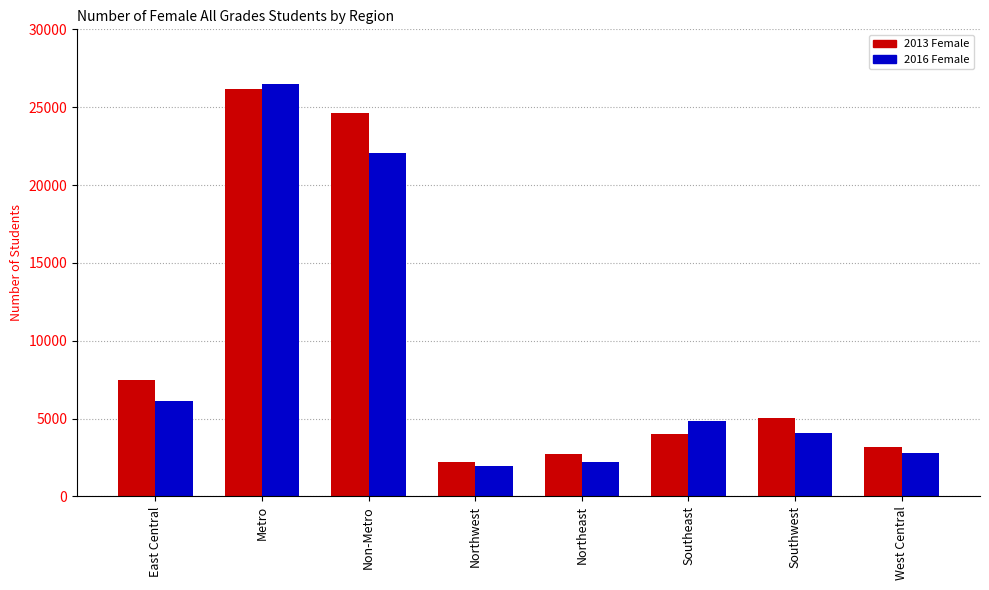

Is the value of 2016 Female at Northeast greater than the value of 2013 Female at Southwest?

No